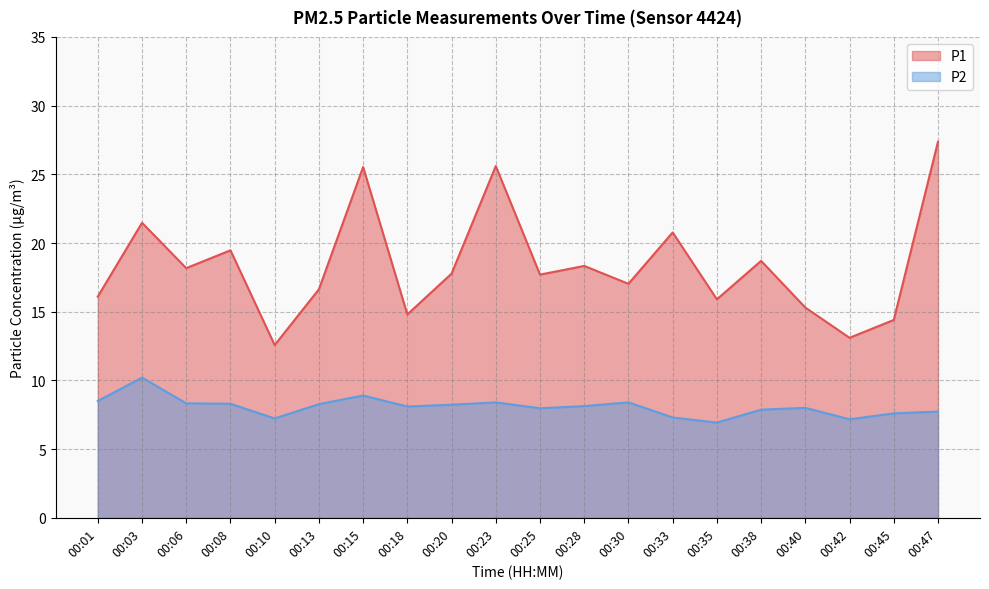

At which category does P2 reach its first local peak?

00:03